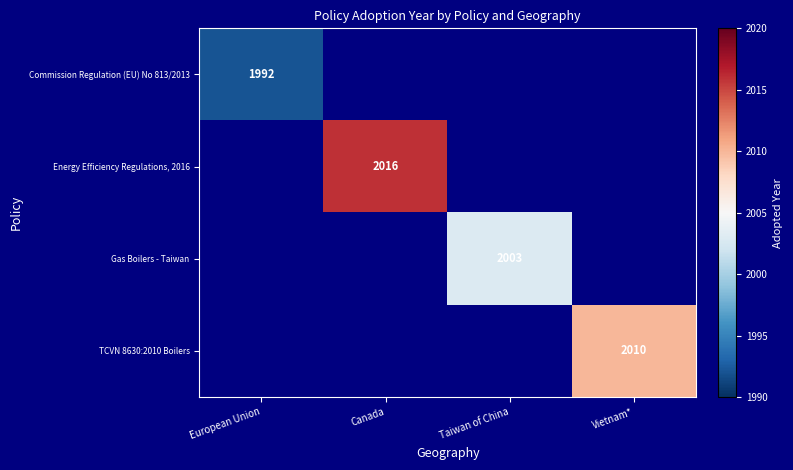

True or false: Commission Regulation (EU) No 813/2013 has a value of 1992 at European Union.

True